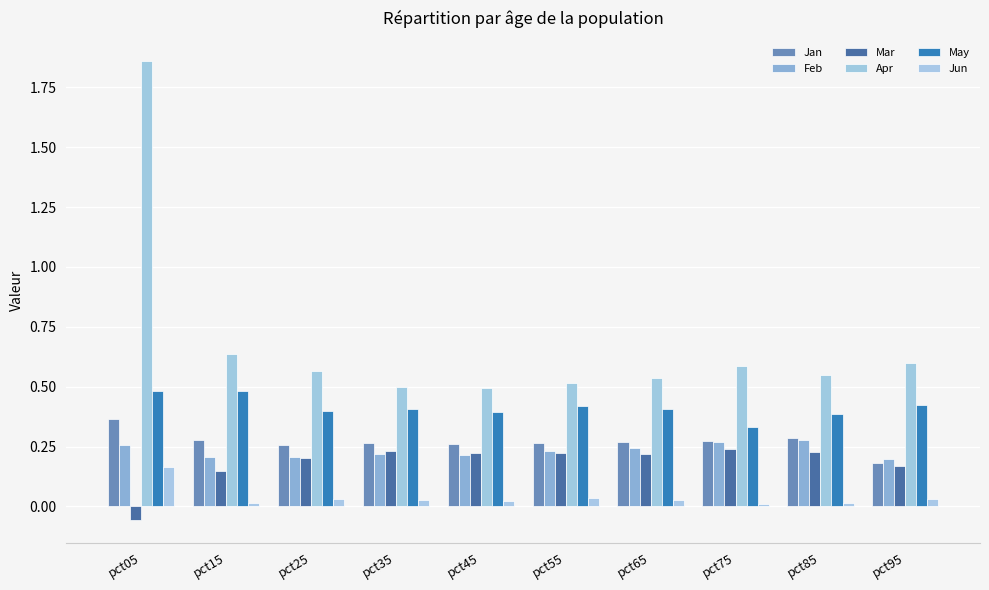

Which category has the lowest value in the May series?

pct75